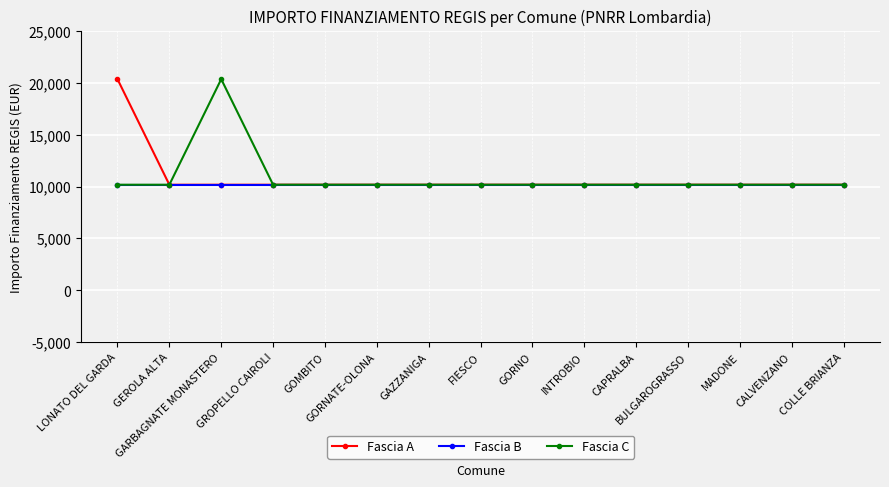

What is the lowest value of the Fascia B series?

10172